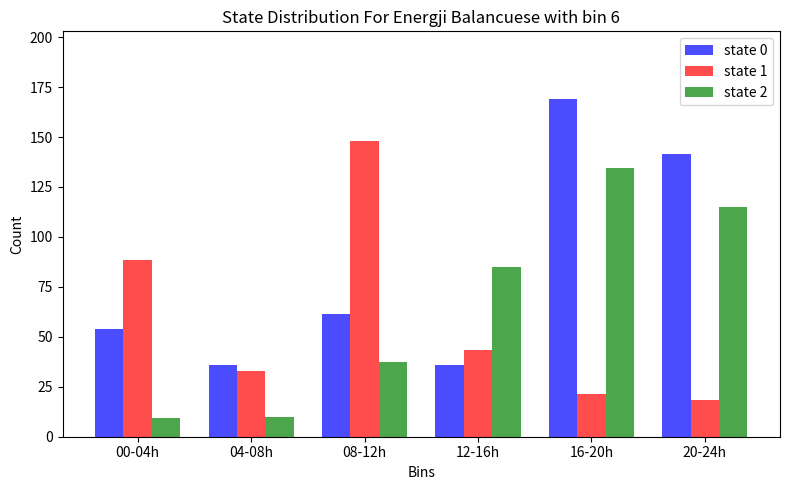

What is the label of the 3rd bar from the right?

12-16h